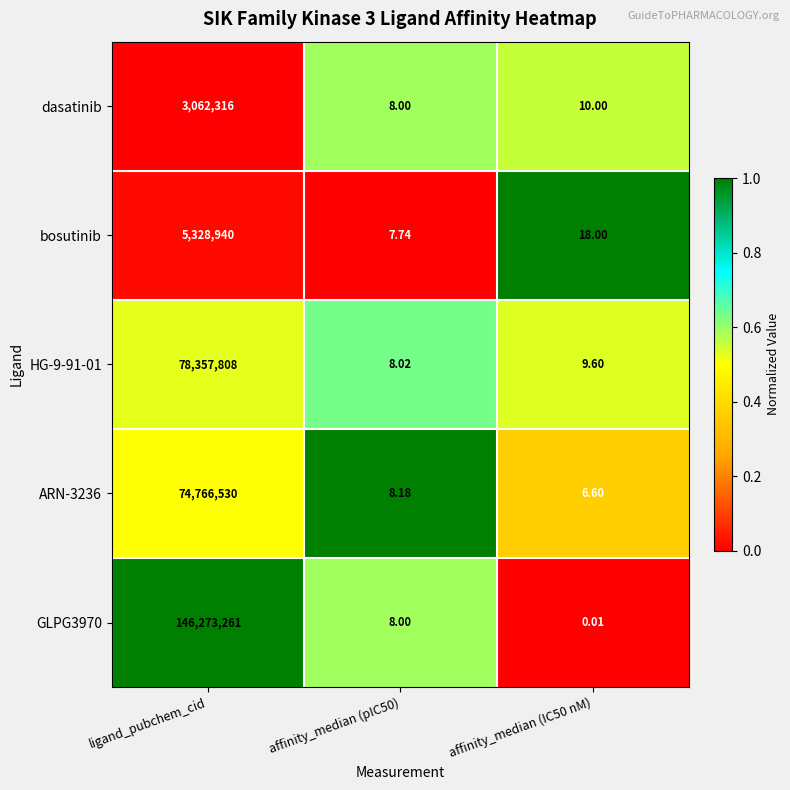

At how many categories does at least one series exceed 0?

3